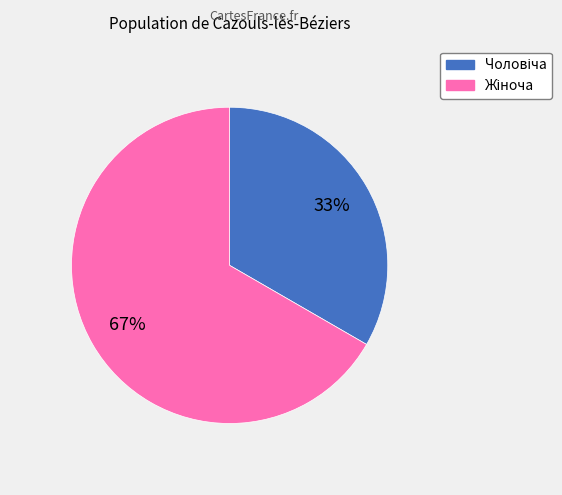

Does any single category account for the majority?

Yes